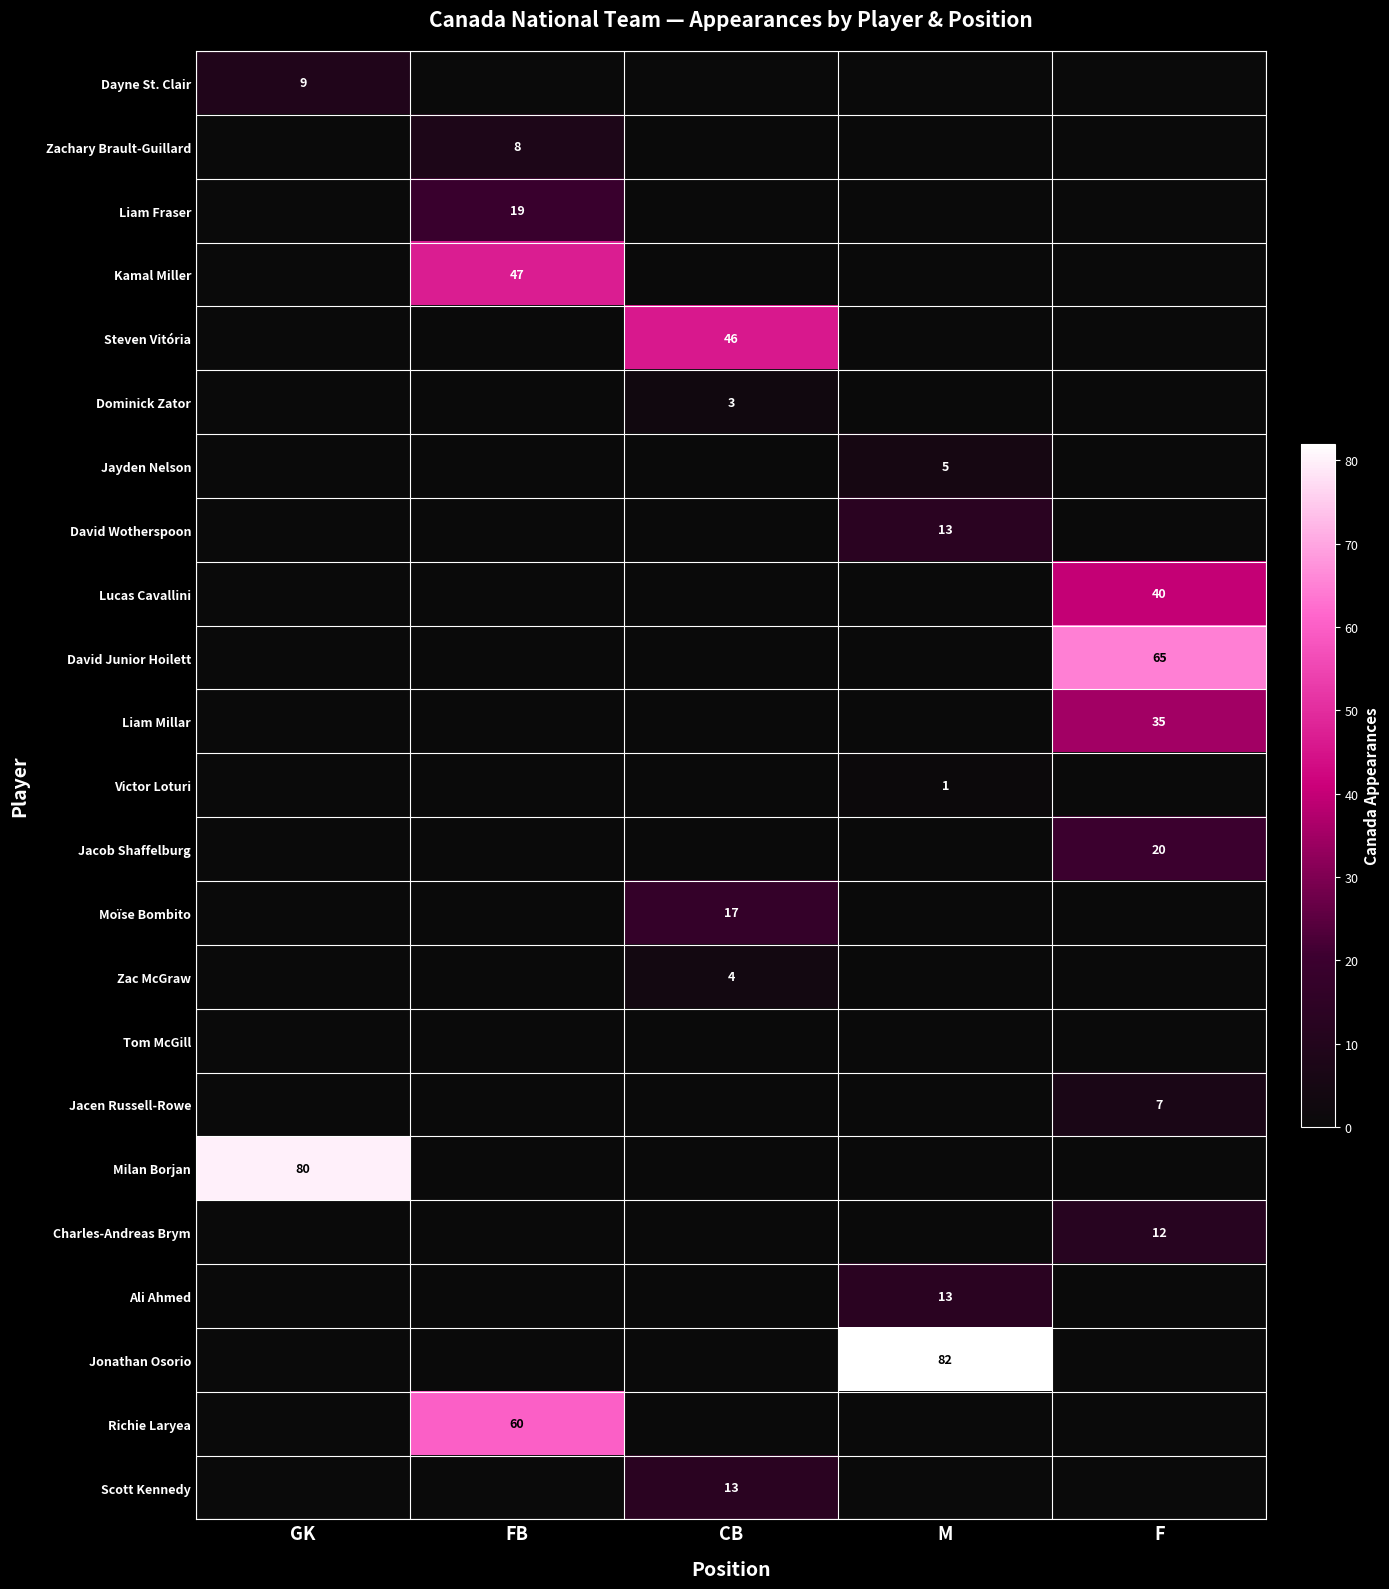

What is the maximum value shown in the chart?

82